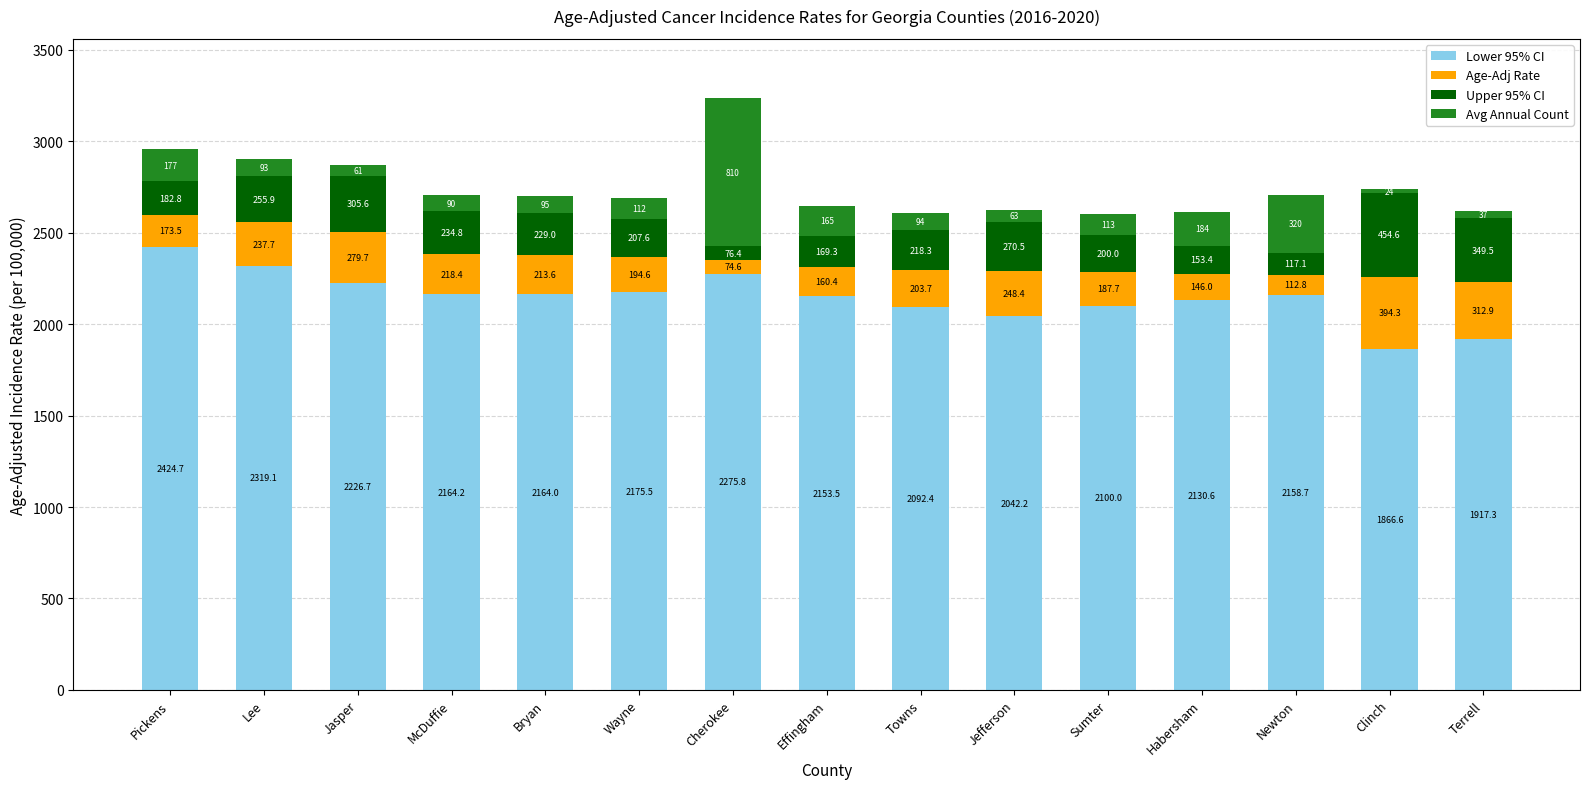

What is the minimum value for Lower 95% CI?

1866.6